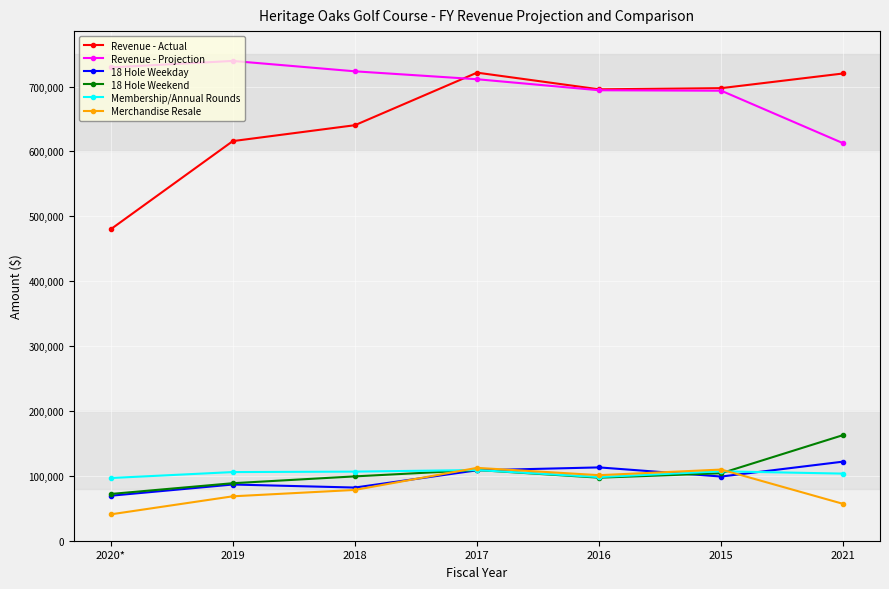

At which category does 18 Hole Weekend reach its first local peak?

2017